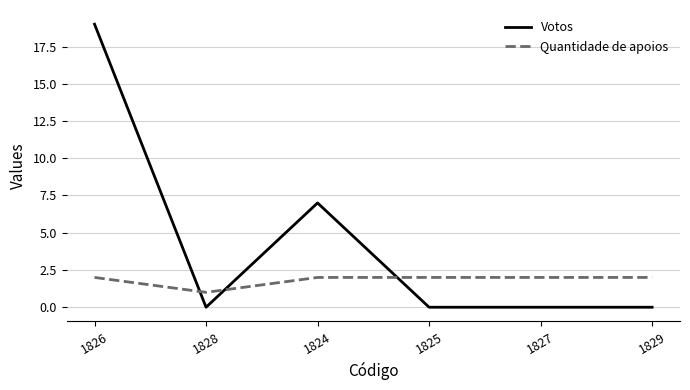

Is it true that Votos equals 12 at 1825?

False